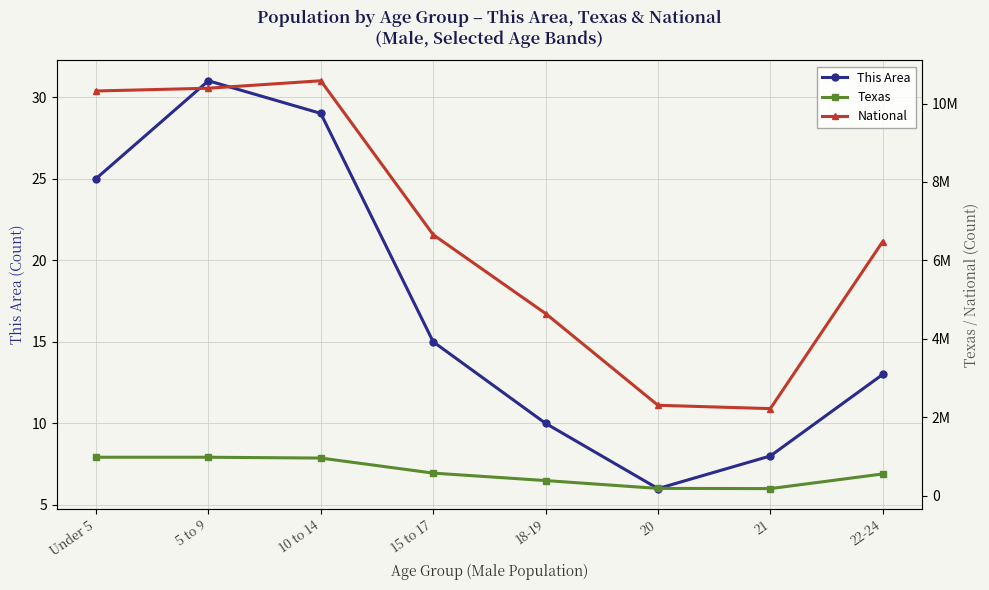

What position from the left is 20?

6